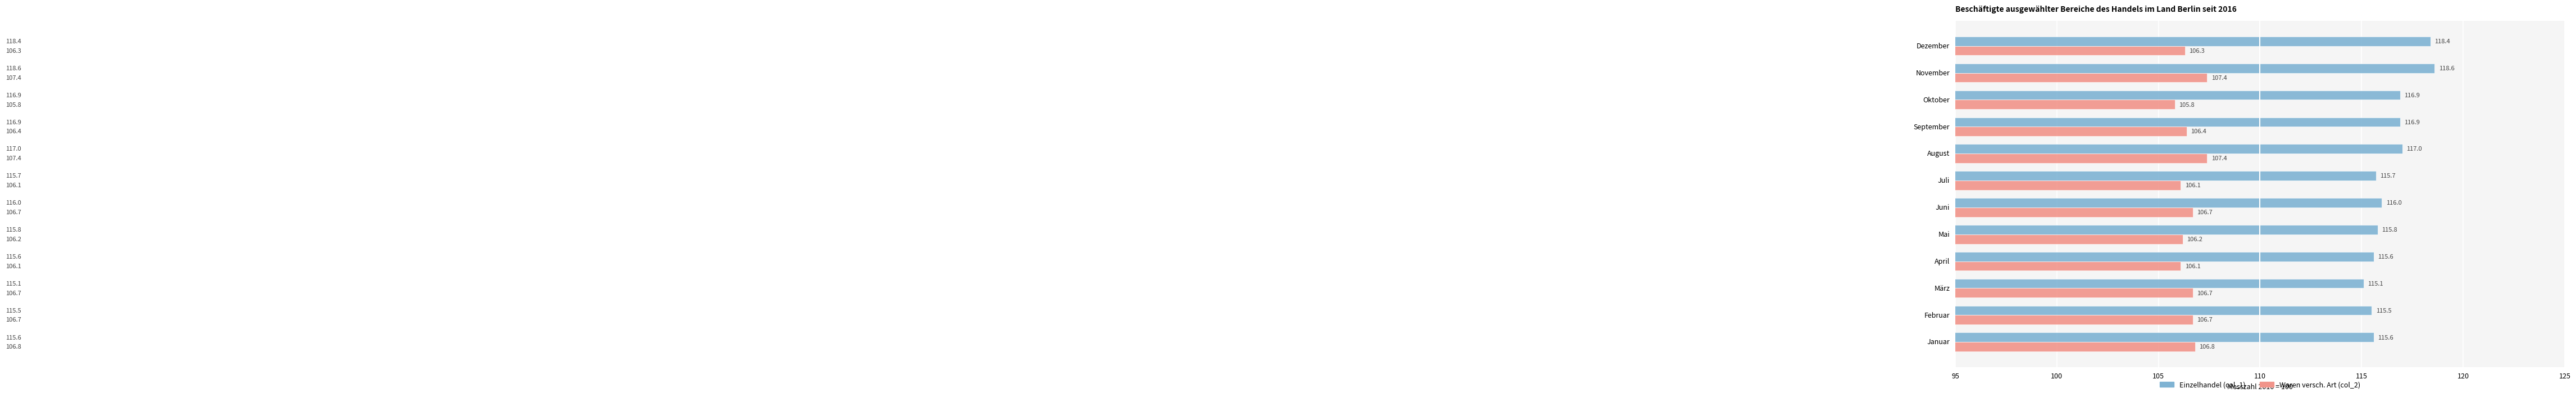

At which category is the sum across all series the highest?

November